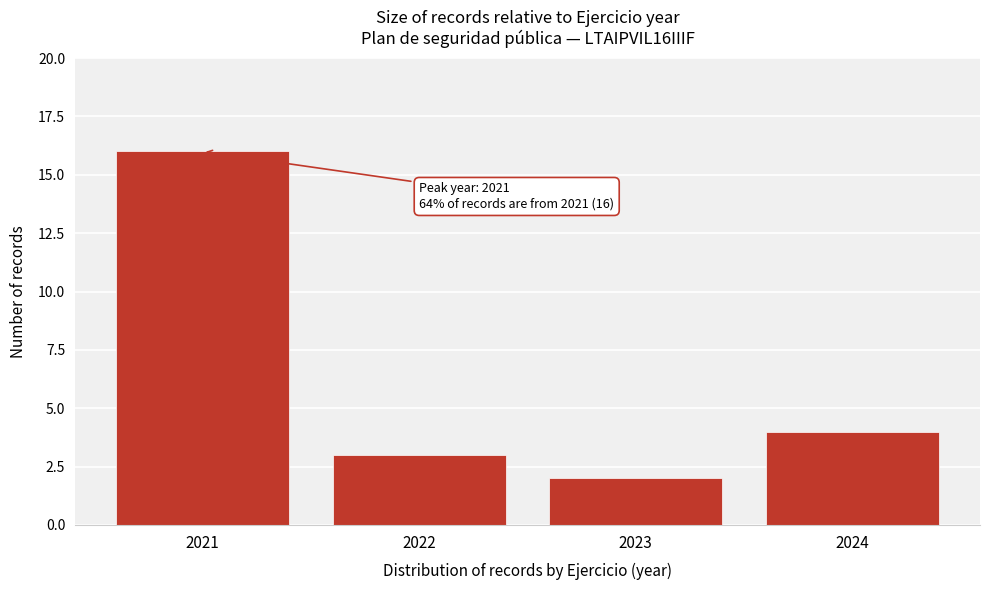

Reading left to right, list all the values displayed in this chart.

16	3	2	4